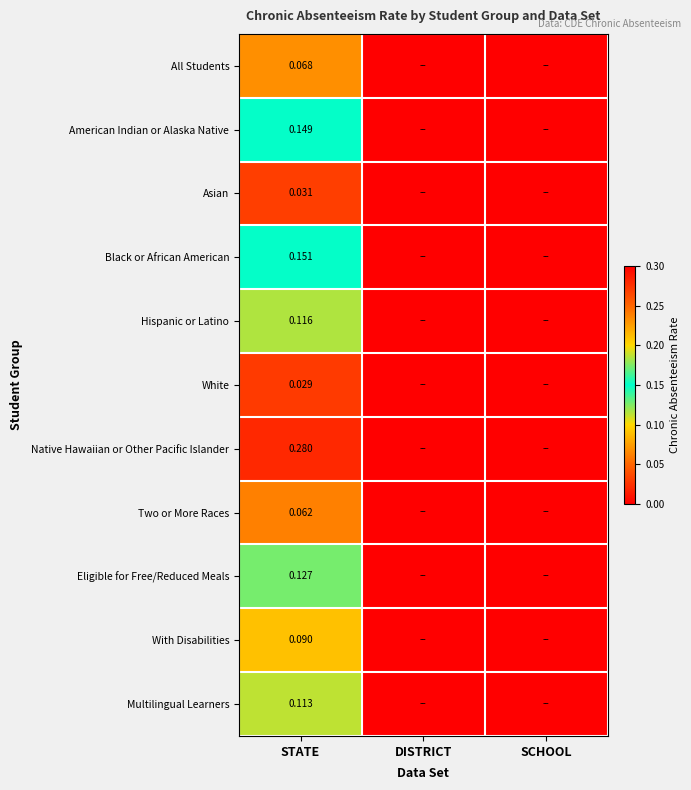

List the labels in order of Eligible for Free/Reduced Meals value, smallest first.

DISTRICT, SCHOOL, STATE